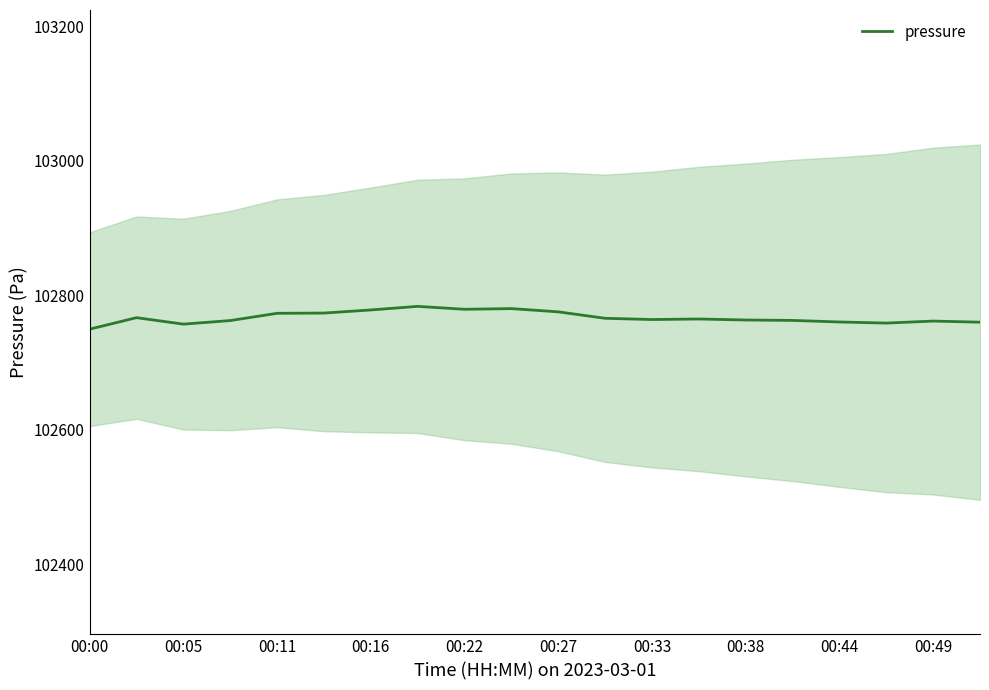

Is it true that the value at 00:00 is 179685.8?

False